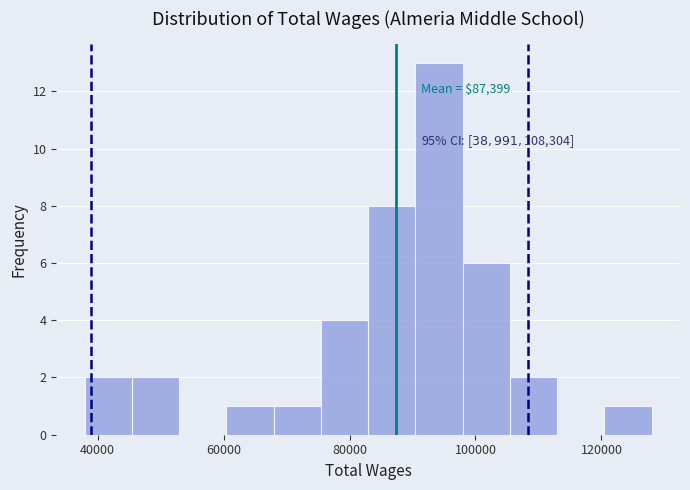

Read against the x-axis, roughly where is the centre of the tallest bar?

94000